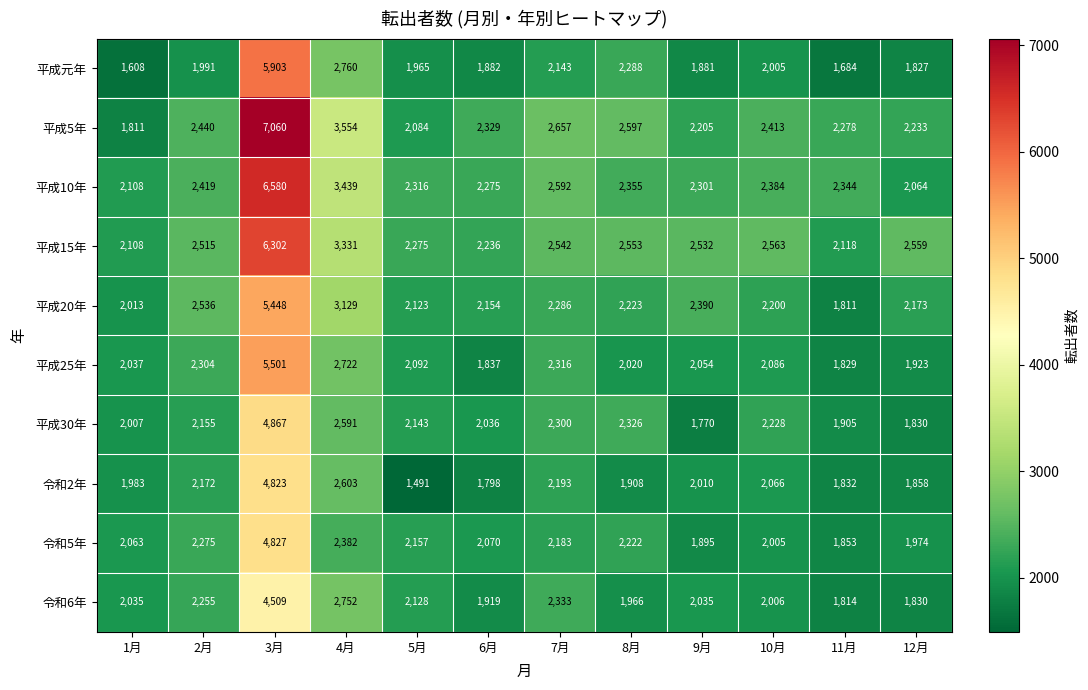

At how many categories does at least one series exceed 5022?

1